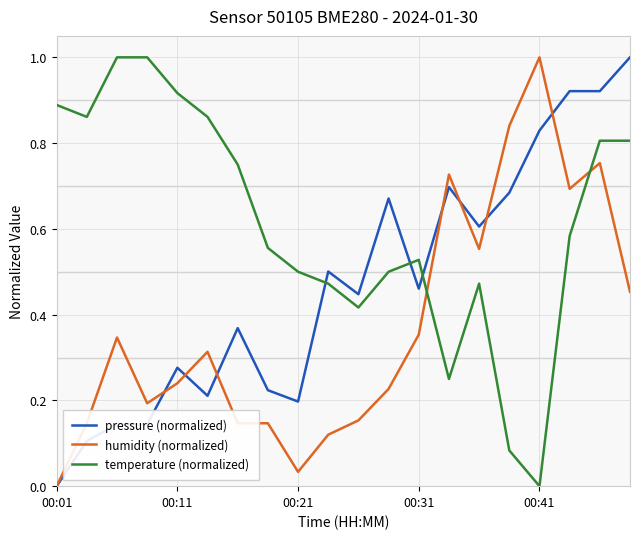

What is the greatest value displayed?

1.0